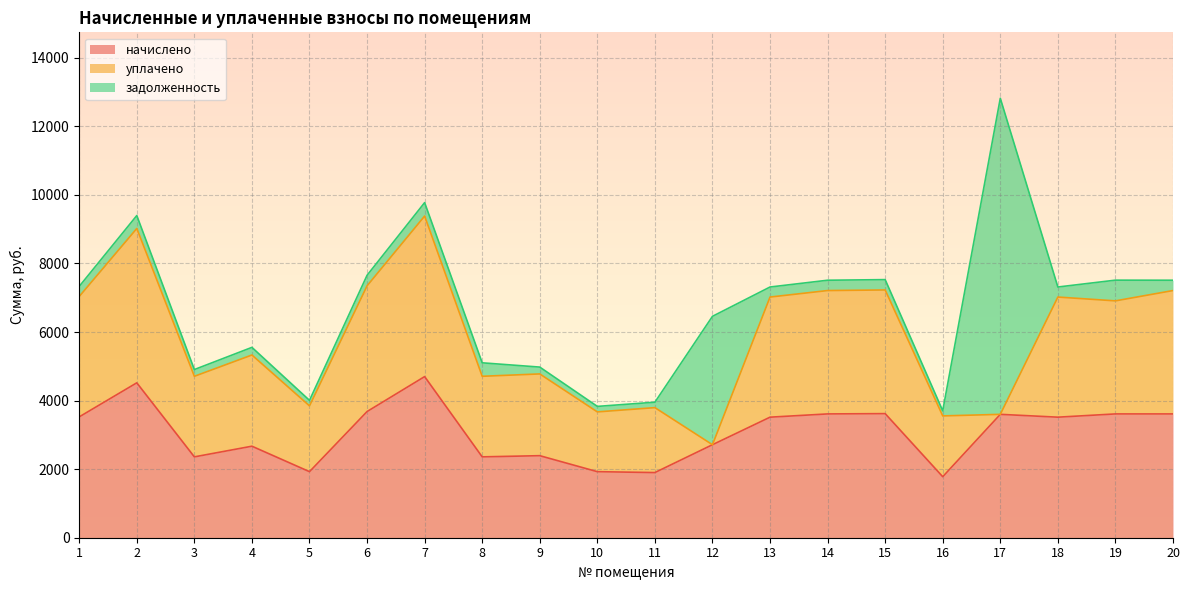

Reading left to right, what are all the values shown in this chart?

начислено: 1=3525.1	2=4518.7	3=2358.7	4=2669.8	5=1926.7	6=3680.6	7=4700.2	8=2358.7	9=2393.3	10=1926.7	11=1900.8	12=2713.0	13=3516.5	14=3611.5	15=3620.2	16=1779.8	17=3599.2	18=3516.5	19=3611.5	20=3611.5
уплачено: 1=3512.9	2=4503.0	3=2350.5	4=2660.5	5=1920.0	6=3667.9	7=4683.8	8=2350.5	9=2385.0	10=1743.8	11=1894.2	12=0.0	13=3504.3	14=3599.0	15=3607.6	16=1773.7	17=0.0	18=3504.3	19=3298.0	20=3599.0
задолженность: 1=293.8	2=376.6	3=196.6	4=222.5	5=160.6	6=306.7	7=391.7	8=393.1	9=199.4	10=160.6	11=158.4	12=3745.4	13=293.0	14=301.0	15=301.7	16=148.3	17=9221.1	18=293.0	19=604.1	20=301.0